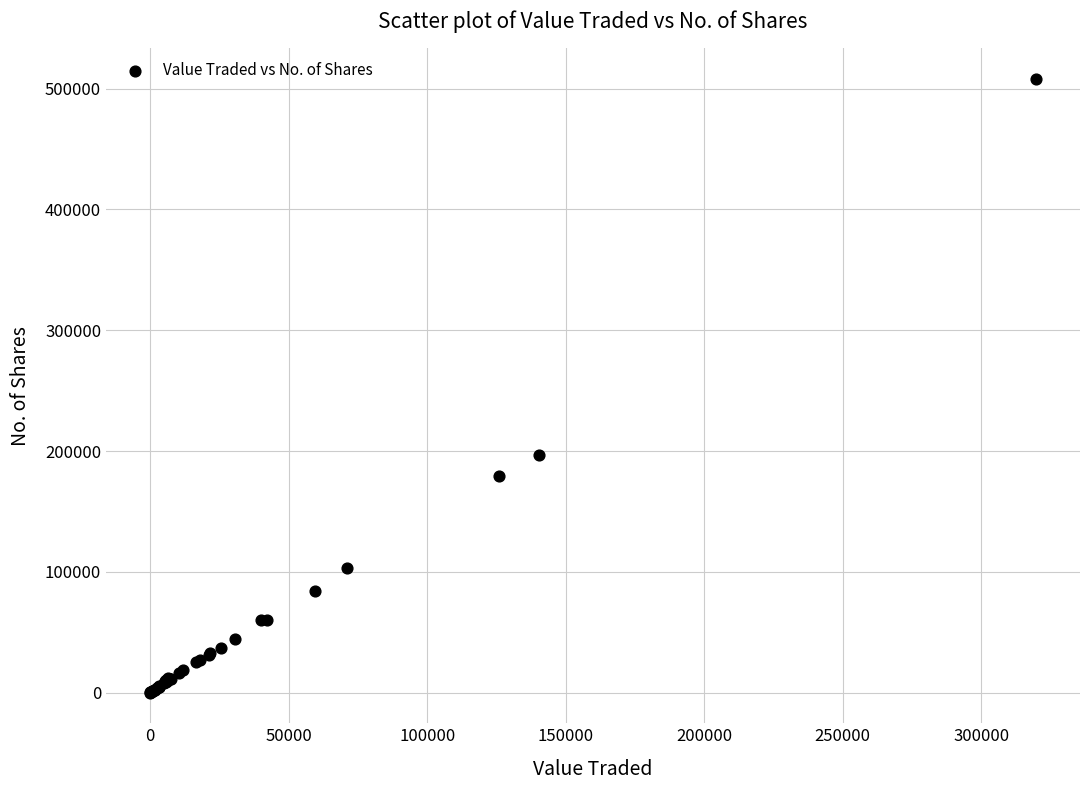

What Y value in the scatter plot is closest to 253990?

197088